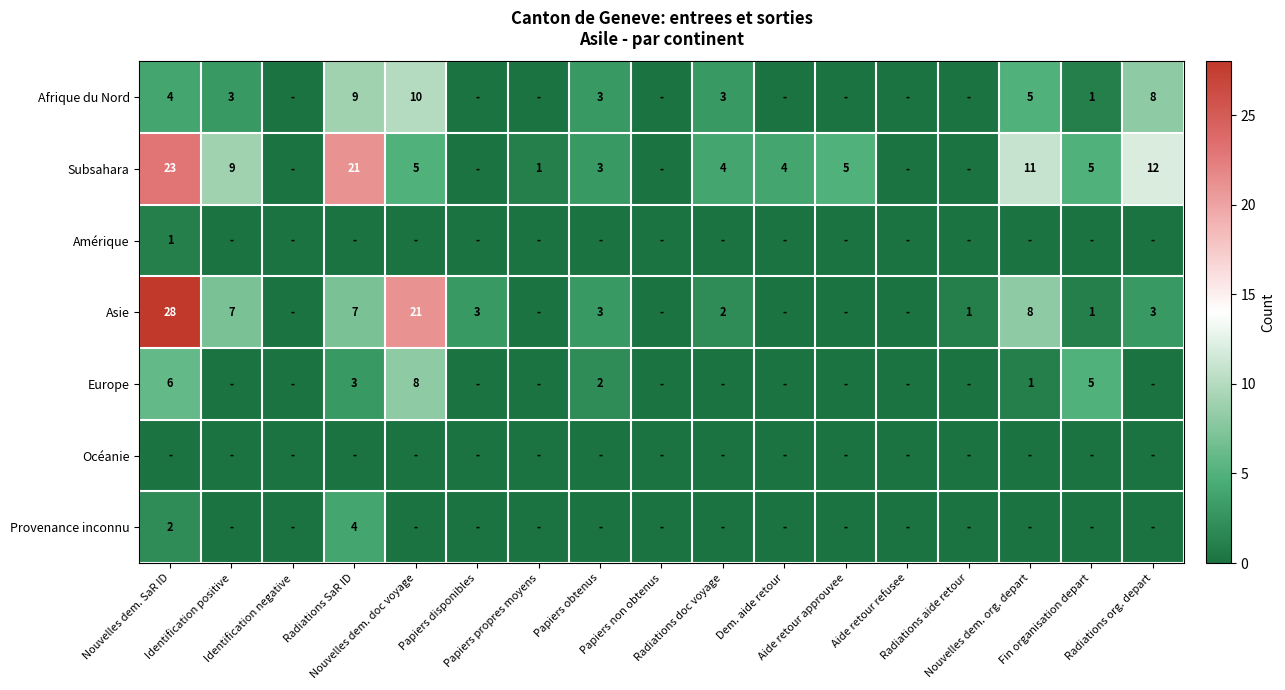

Which has a higher value, Aide retour approuvee or Nouvelles dem. org. depart?

Nouvelles dem. org. depart